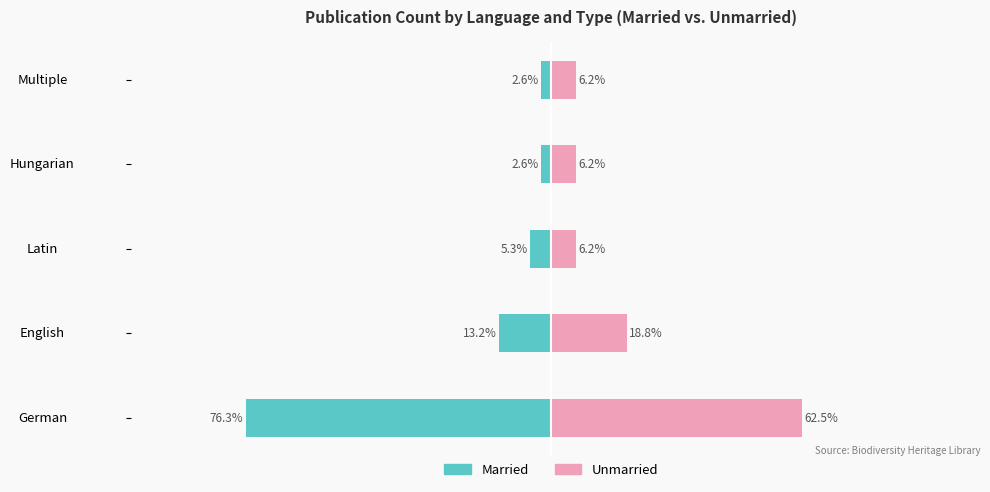

Is it true that Unmarried equals 28.9 at English?

False